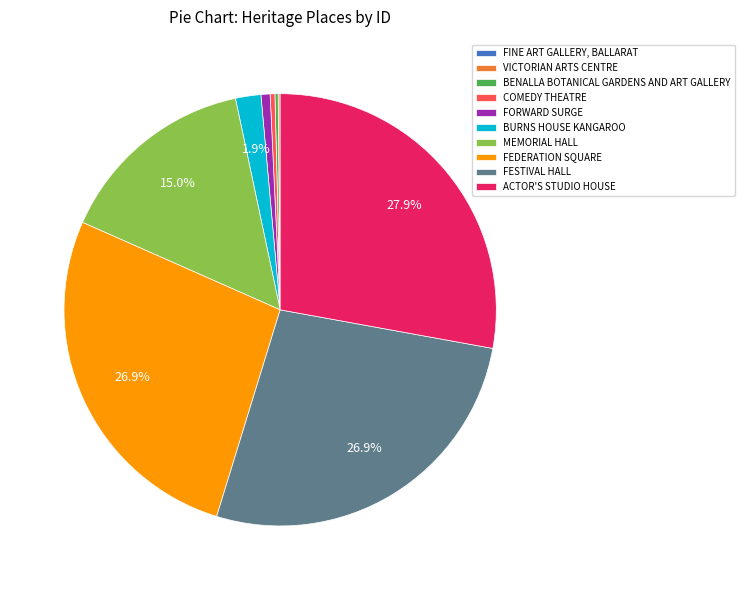

Which category has the biggest portion of the pie?

ACTOR'S STUDIO HOUSE